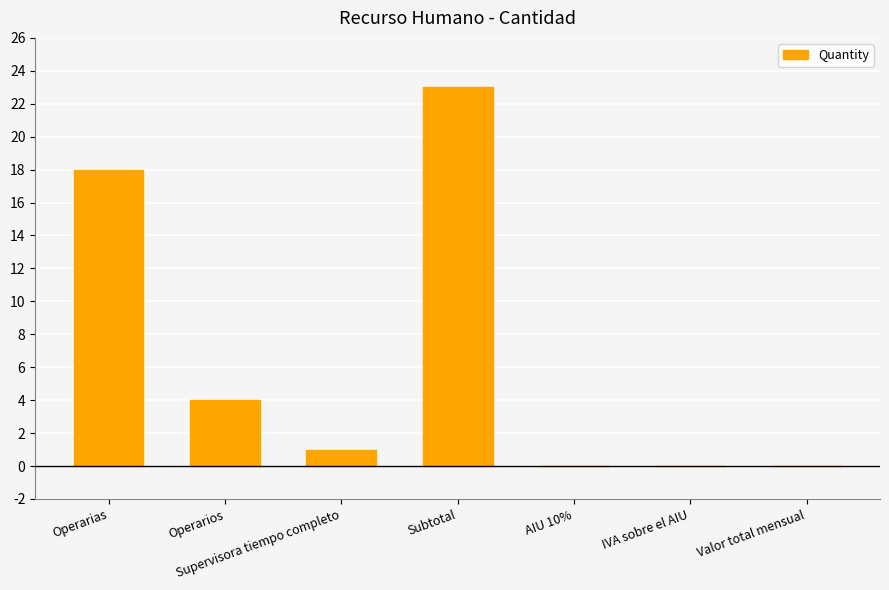

Is it true that the value at IVA sobre el AIU is 15?

False